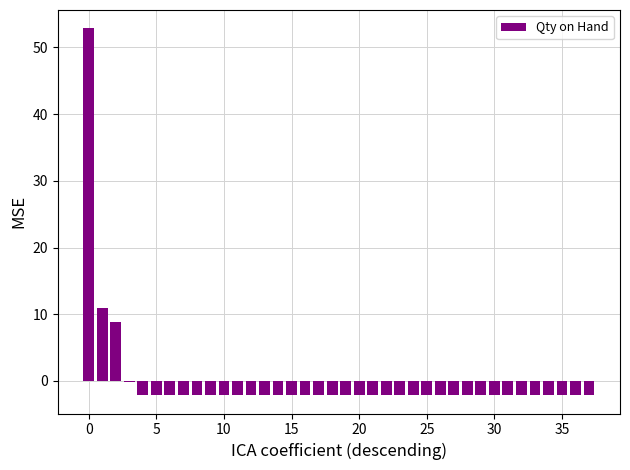

Reading left to right, list all the values displayed in this chart.

52.9	10.9	8.9	-0.1	-2.1	-2.1	-2.1	-2.1	-2.1	-2.1	-2.1	-2.1	-2.1	-2.1	-2.1	-2.1	-2.1	-2.1	-2.1	-2.1	-2.1	-2.1	-2.1	-2.1	-2.1	-2.1	-2.1	-2.1	-2.1	-2.1	-2.1	-2.1	-2.1	-2.1	-2.1	-2.1	-2.1	-2.1